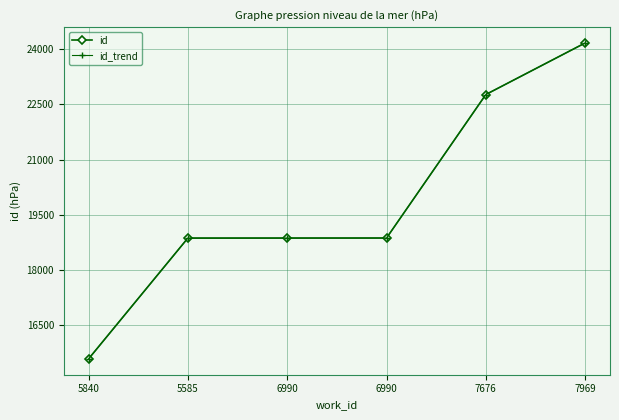

Does the chart have visible grid lines?

Yes